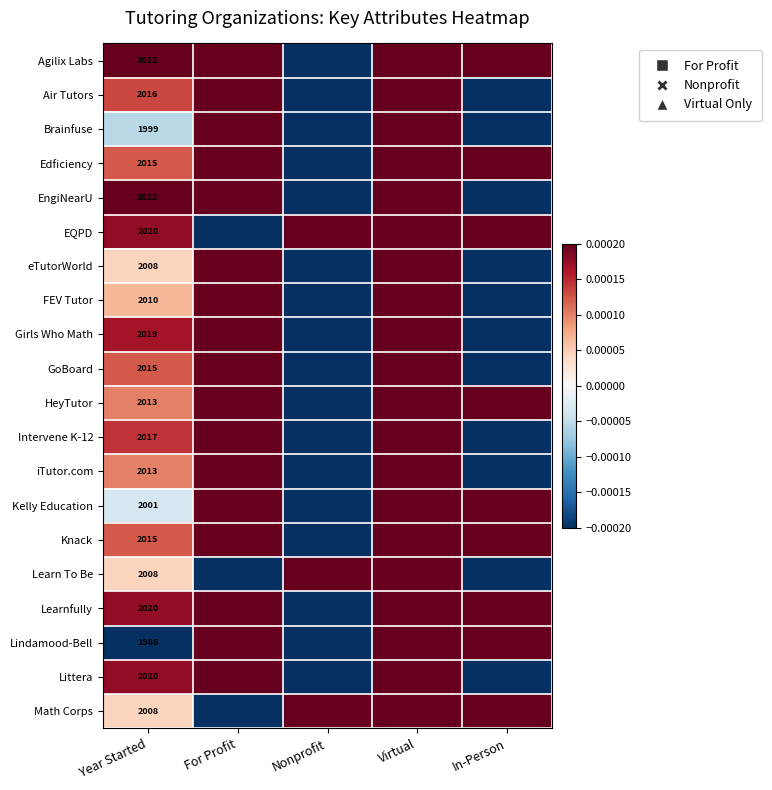

Which series changed the most between Year Started and Virtual?

Lindamood-Bell